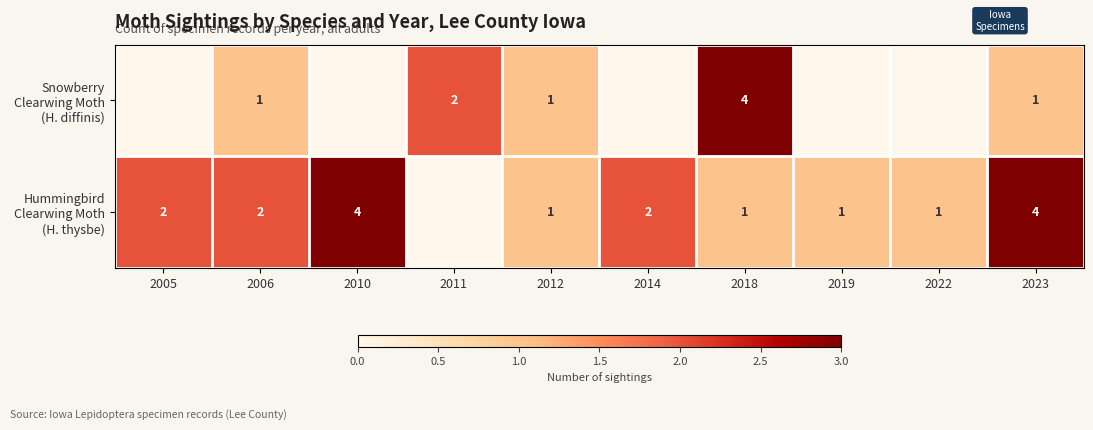

Is the value of Hummingbird Clearwing Moth (H. thysbe) at 2014 greater than the value of Snowberry Clearwing Moth (H. diffinis) at 2022?

Yes